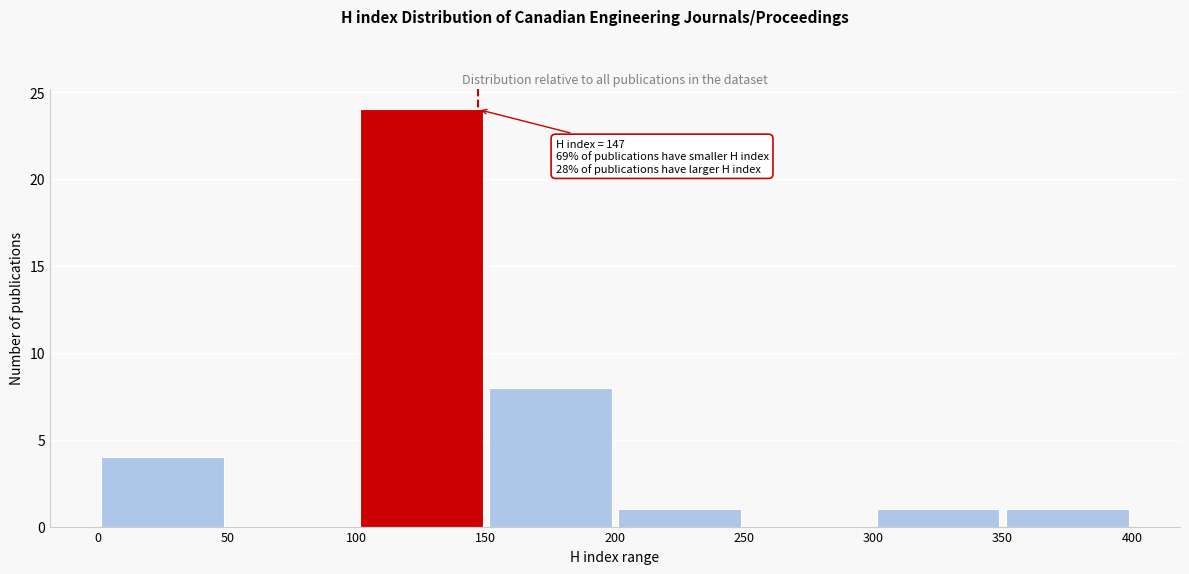

Which range on the x-axis has the tallest bar?

100 to 150